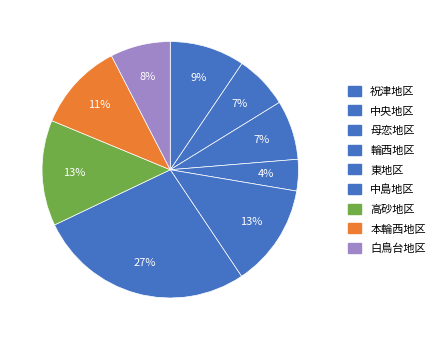

To the nearest percent, what is the difference between the largest and smallest slice percentages?

23%